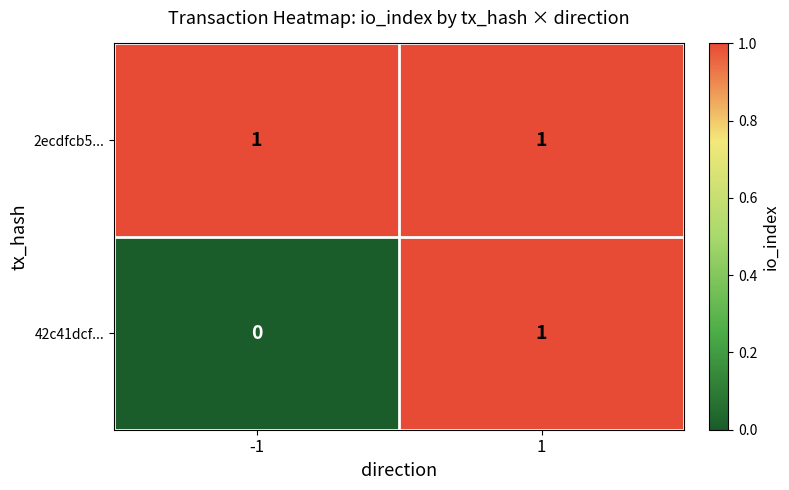

The 42c41dcf... series shows 0 at 1. True or false?

False